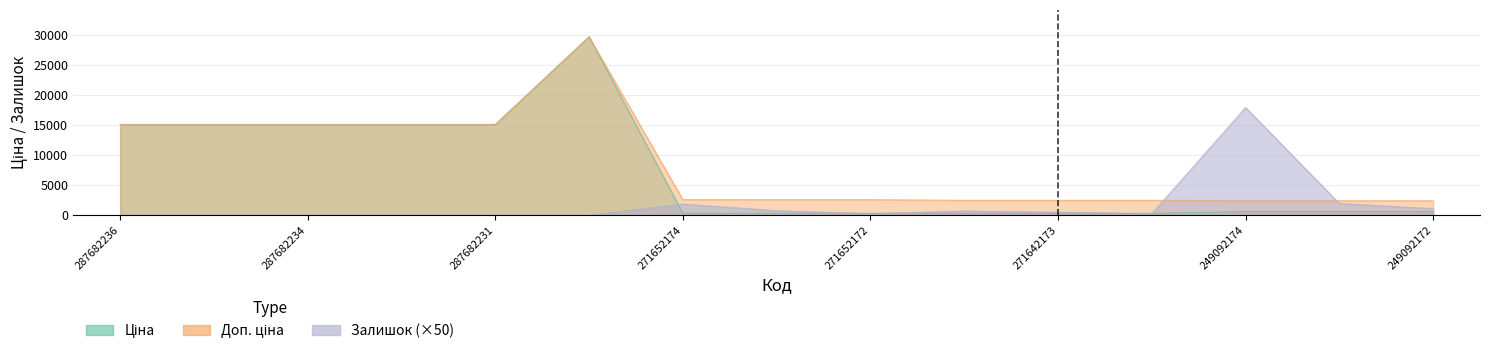

Reading left to right, extract all data points from this chart.

Ціна: 15120.0	15120.0	15120.0	15120.0	15120.0	29747.2	324.8	324.8	324.8	310.3	310.3	310.3	603.7	603.7	603.7
Доп. ціна: 15120.0	15120.0	15120.0	15120.0	15120.0	29747.2	2598.3	2598.3	2598.3	2482.4	2482.4	2482.4	2414.8	2414.8	2414.8
Залишок: 0.0	0.0	0.0	0.0	0.0	0.0	1850.0	750.0	250.0	700.0	500.0	250.0	17950.0	1950.0	1100.0